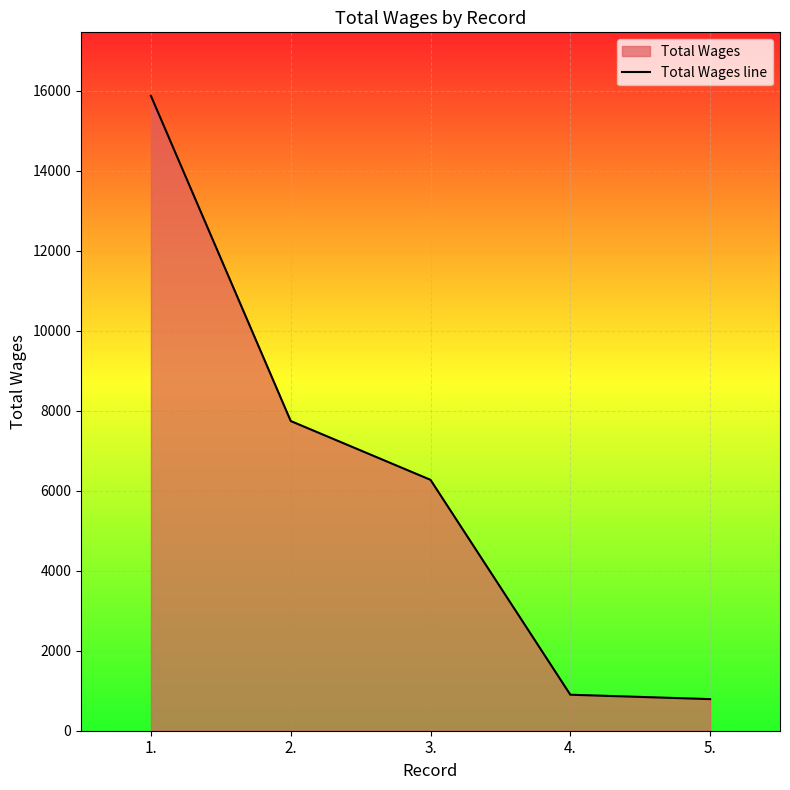

Rank the categories by value from lowest to highest.

5., 4., 3., 2., 1.